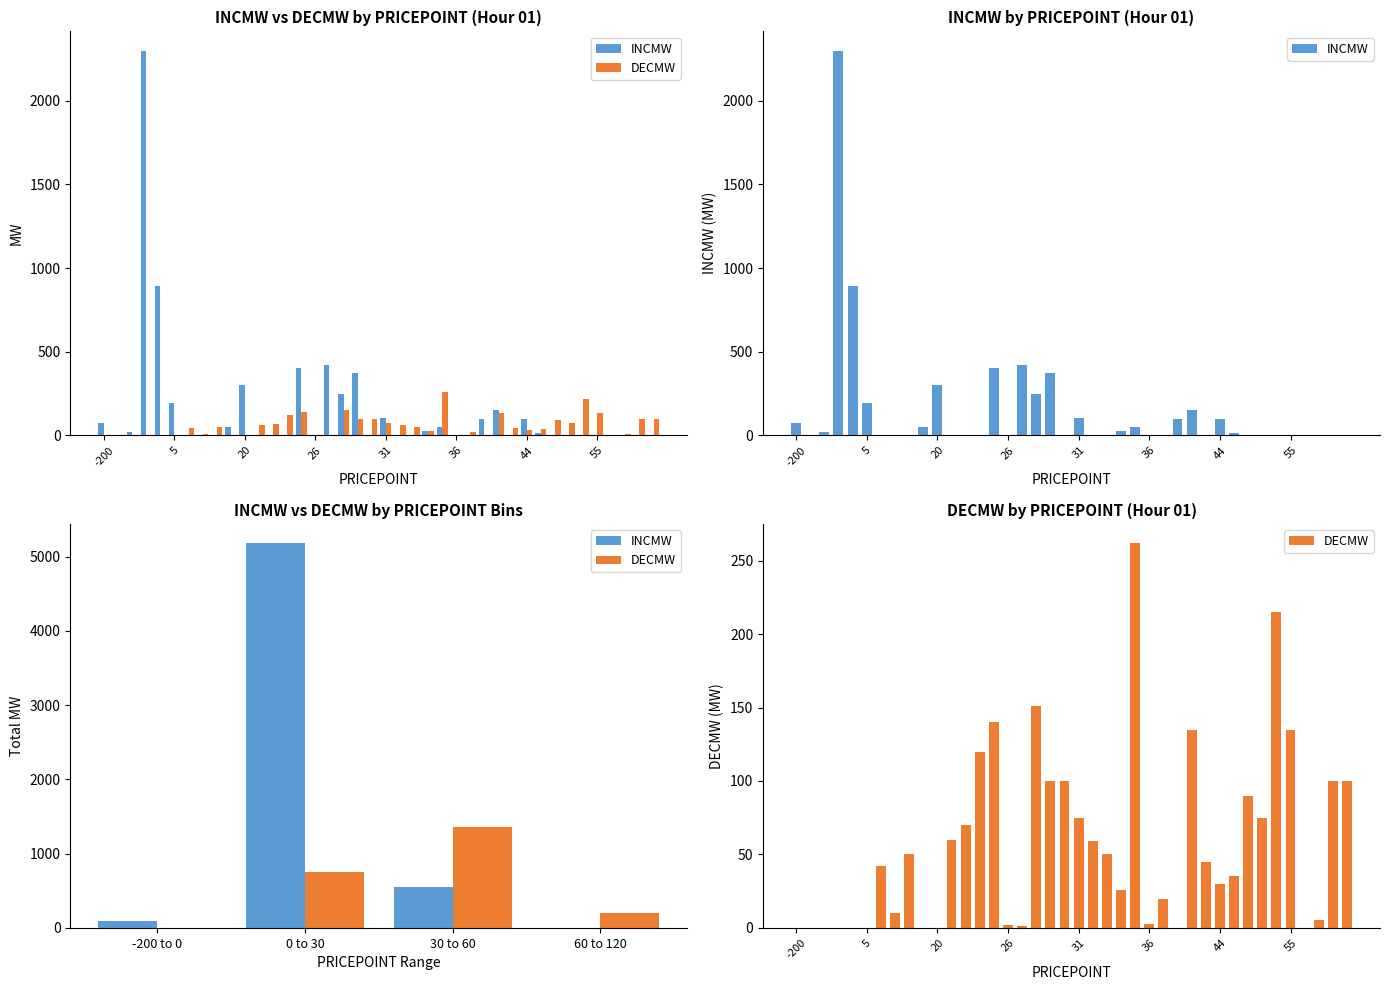

True or false: DECMW has a value of 86.2 at 33.

False